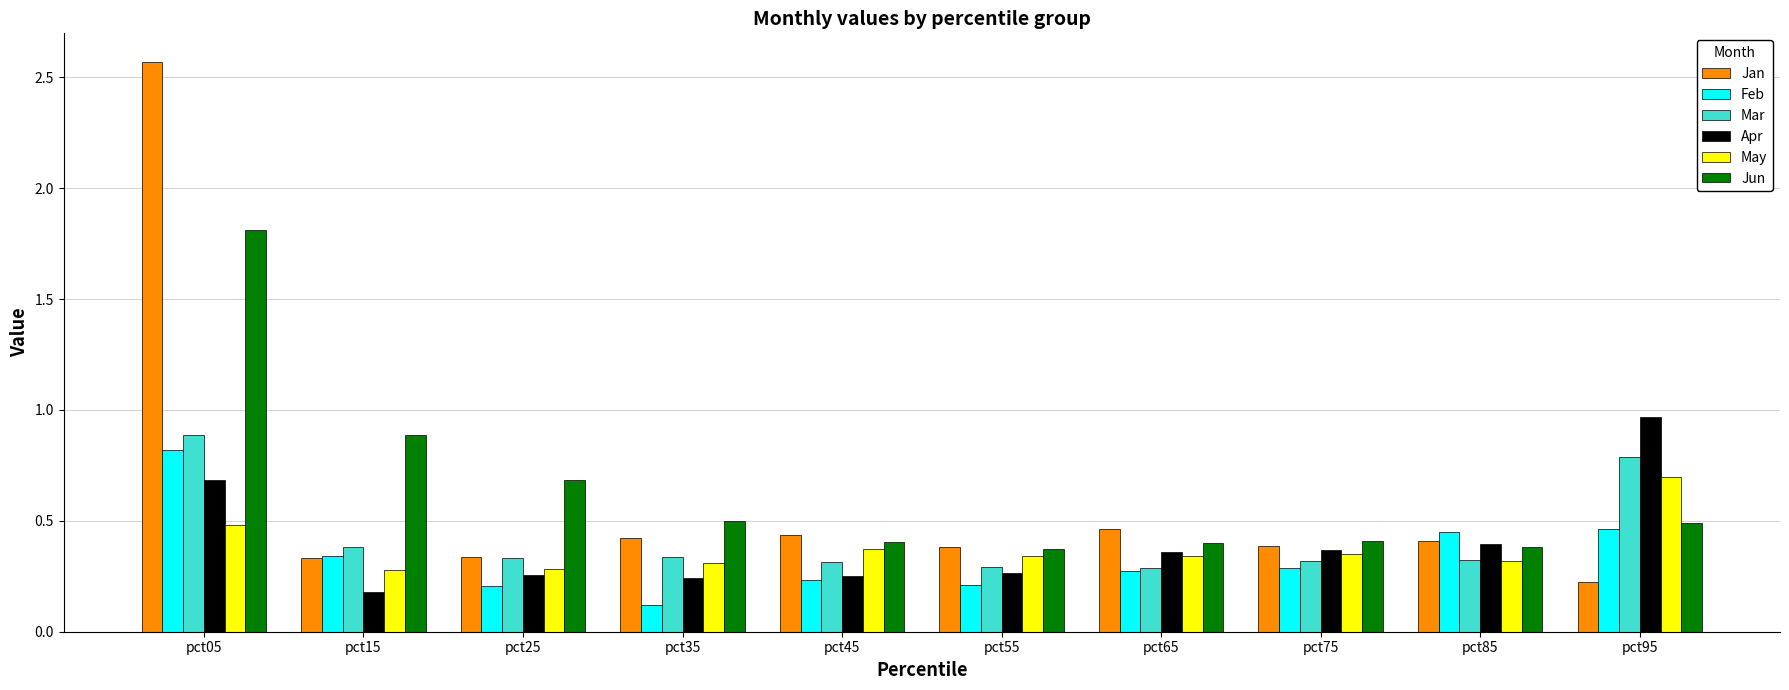

True or false: Jan has a value of 0.2 at pct55.

False